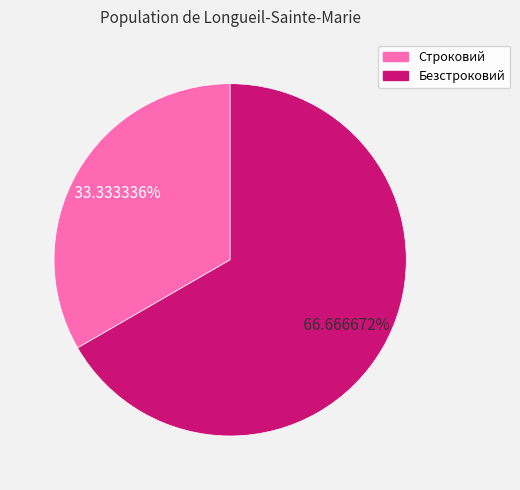

What percentage do Строковий and Безстроковий together represent?

100.0%